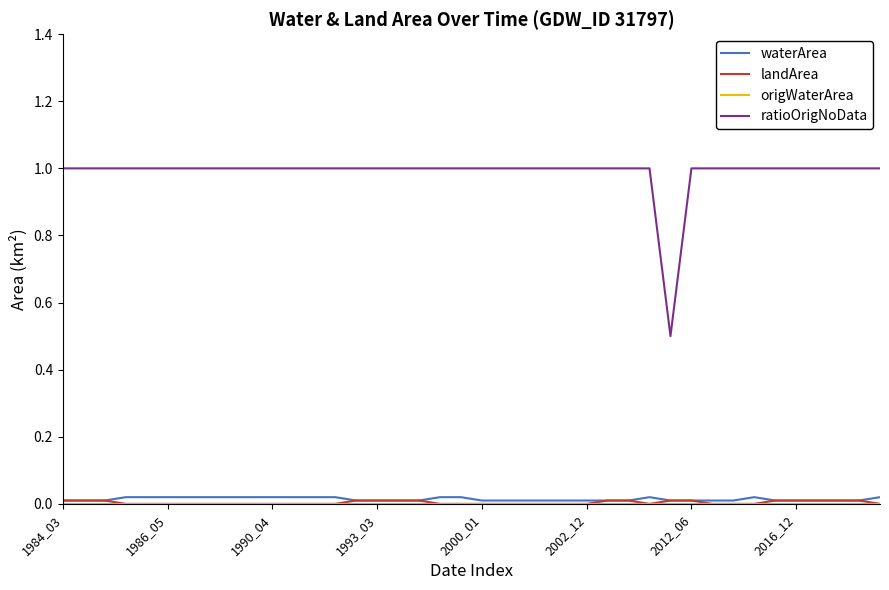

True or false: ratioOrigNoData and waterArea intersect in this chart.

False